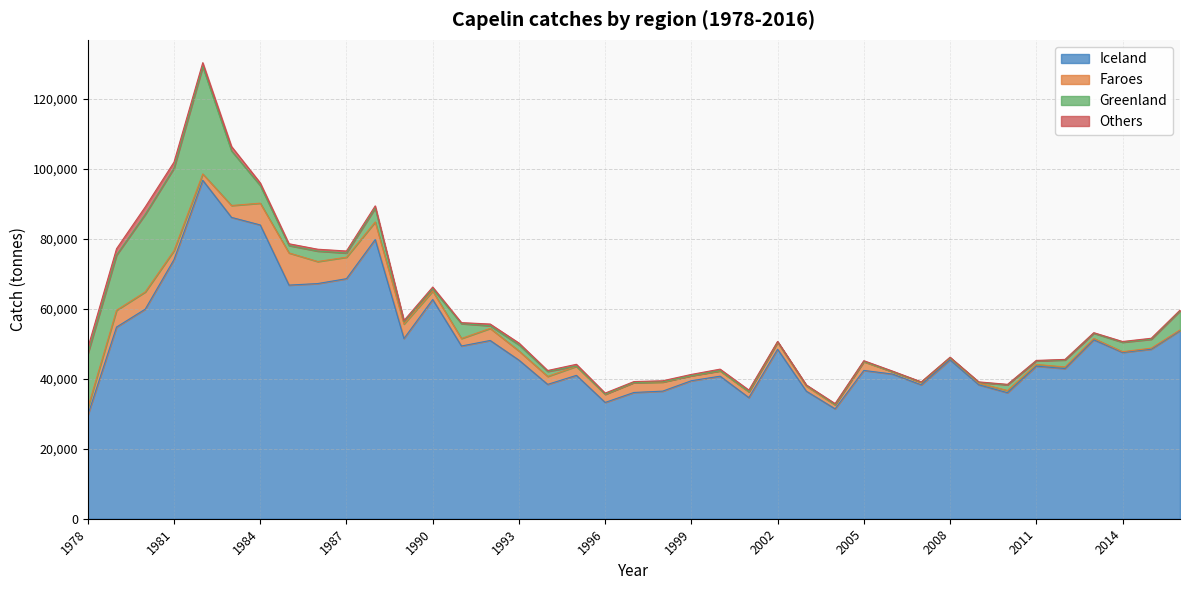

Which series has the largest range (max minus min)?

Iceland